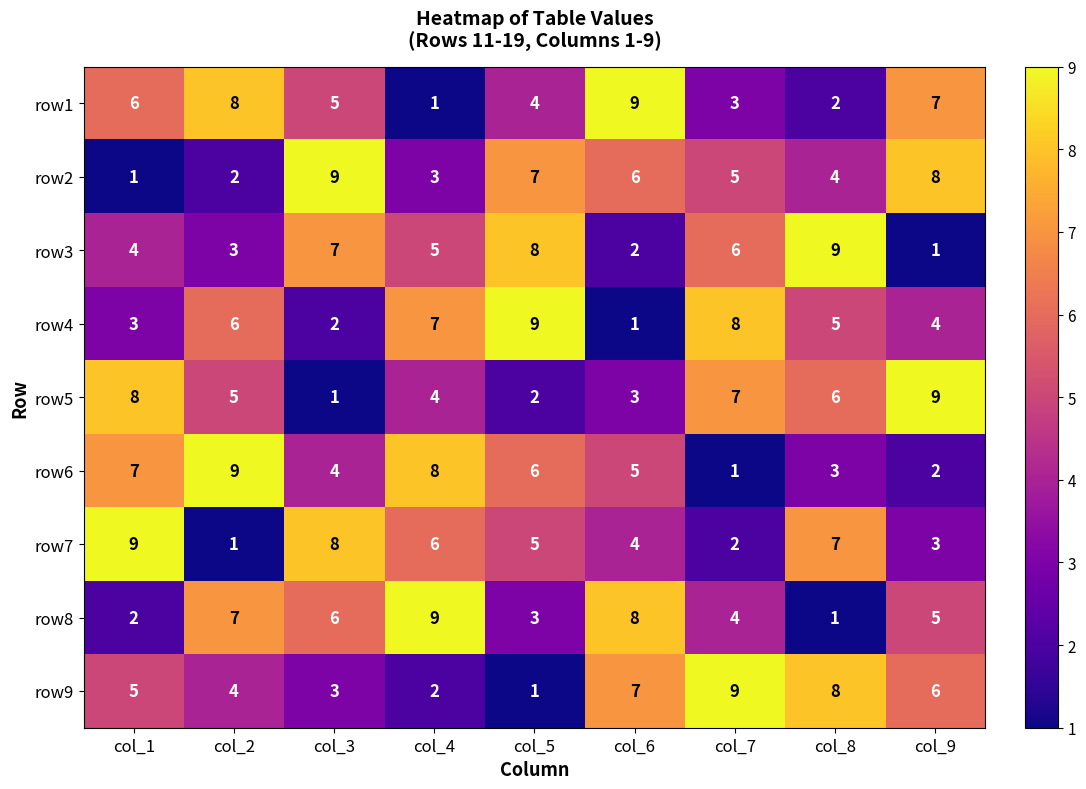

What is the sum of all row2 values?

45